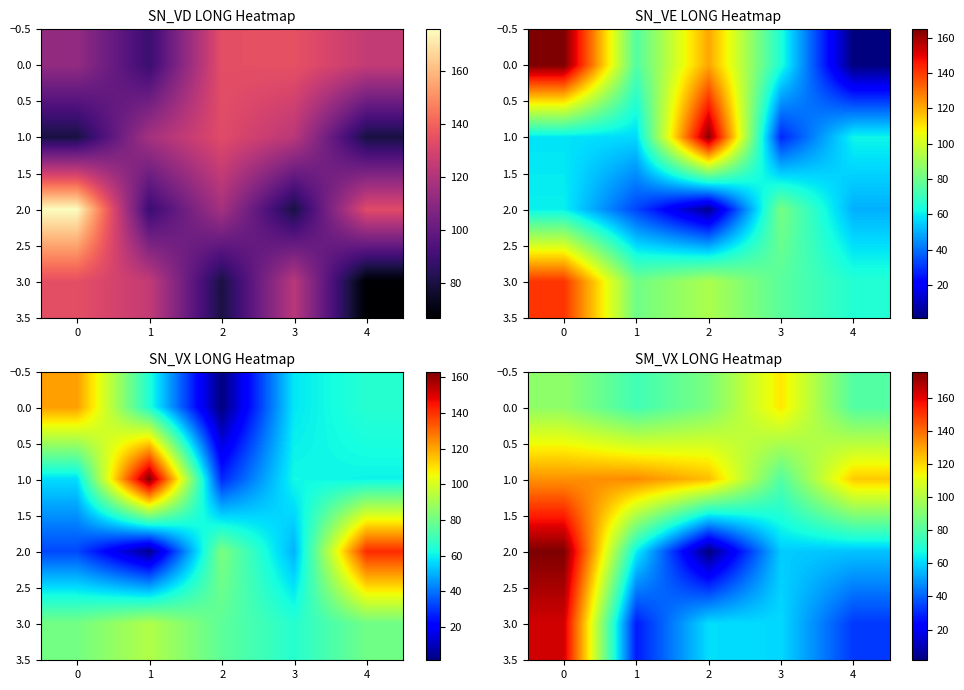

At how many categories does at least one series exceed 125?

2